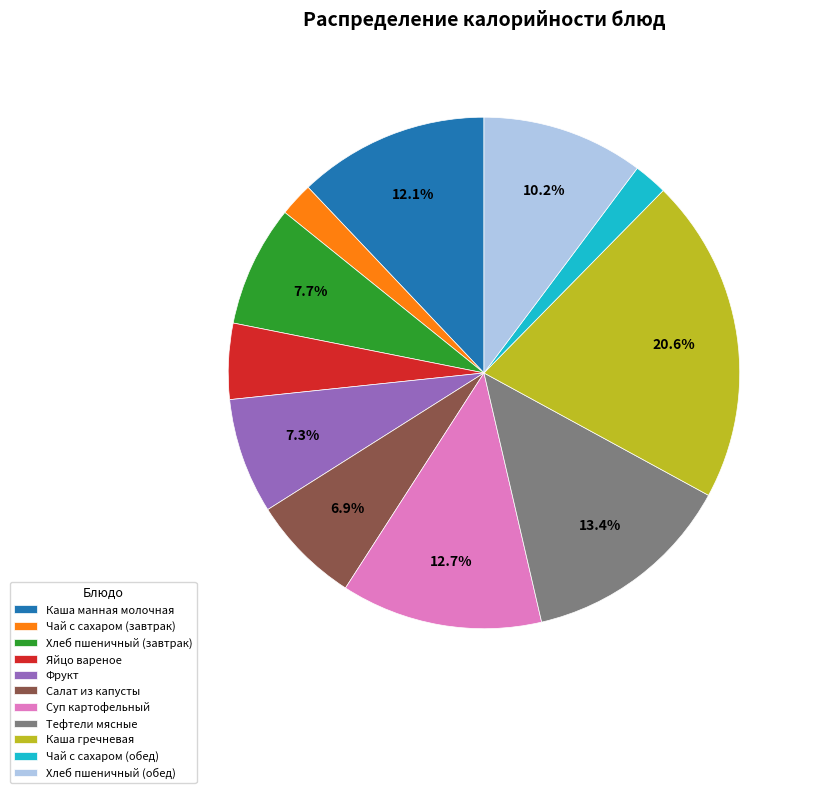

Does Фрукт represent more than half of the total?

No